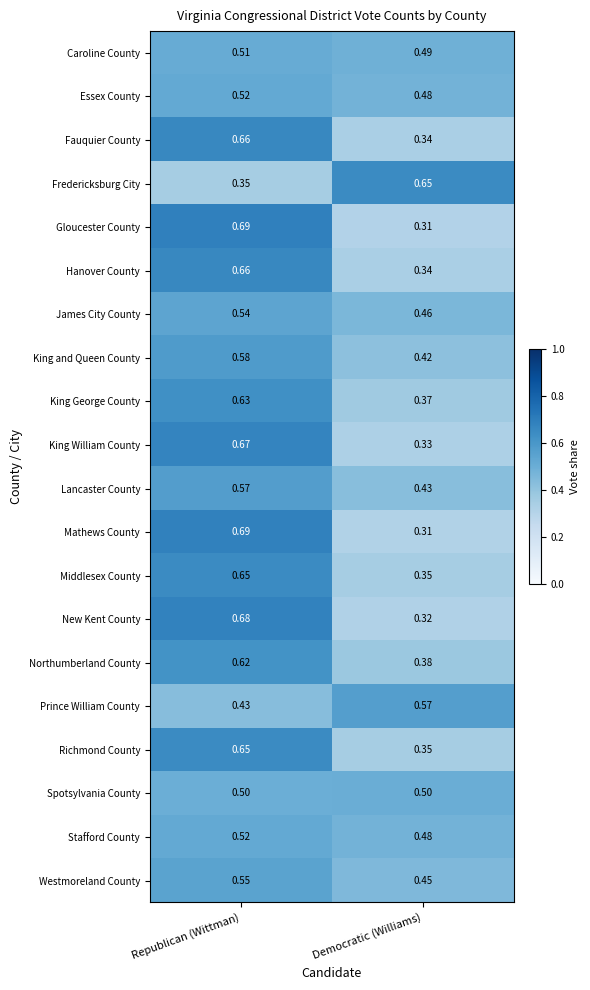

Rank the categories by King William County value from highest to lowest.

Republican (Wittman), Democratic (Williams)